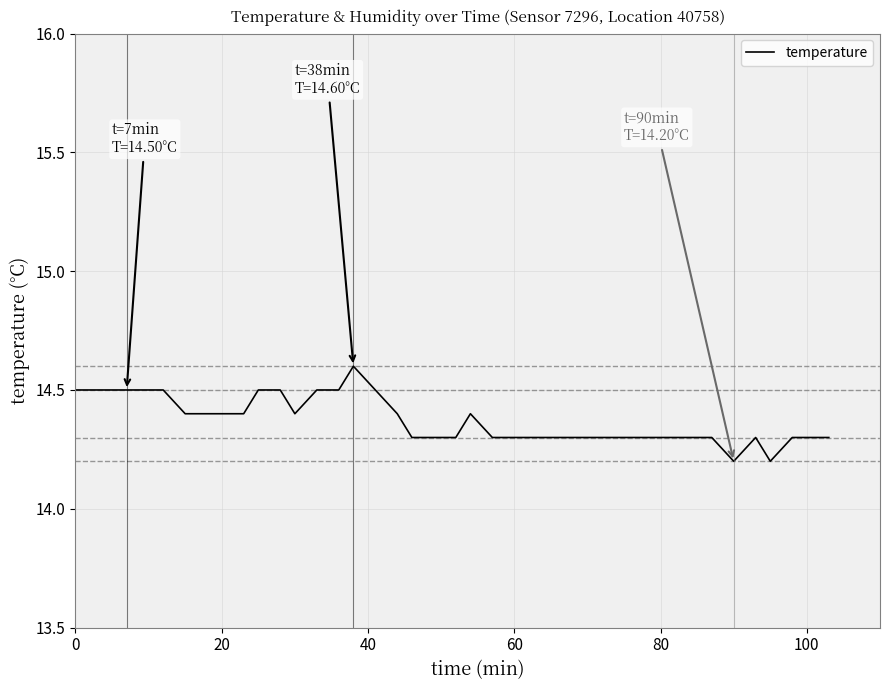

What is the difference between the maximum and second lowest values?

0.4